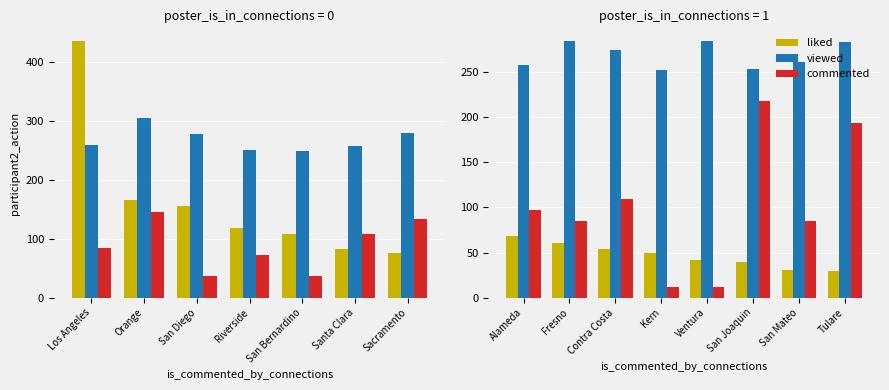

What value does the commented series have at Tulare?

193.3